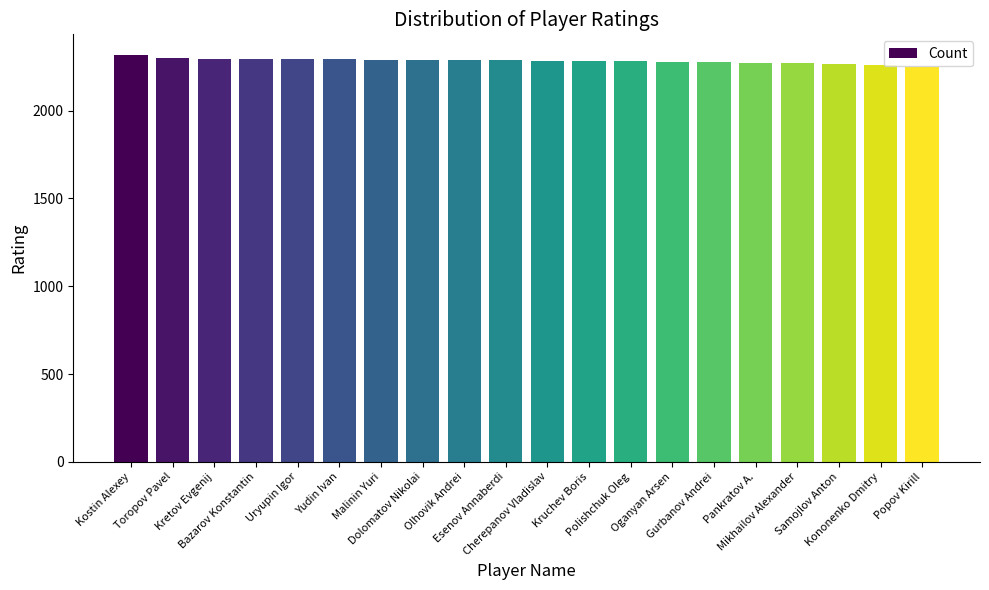

What is the label of the 6th bar from the right?

Gurbanov Andrei